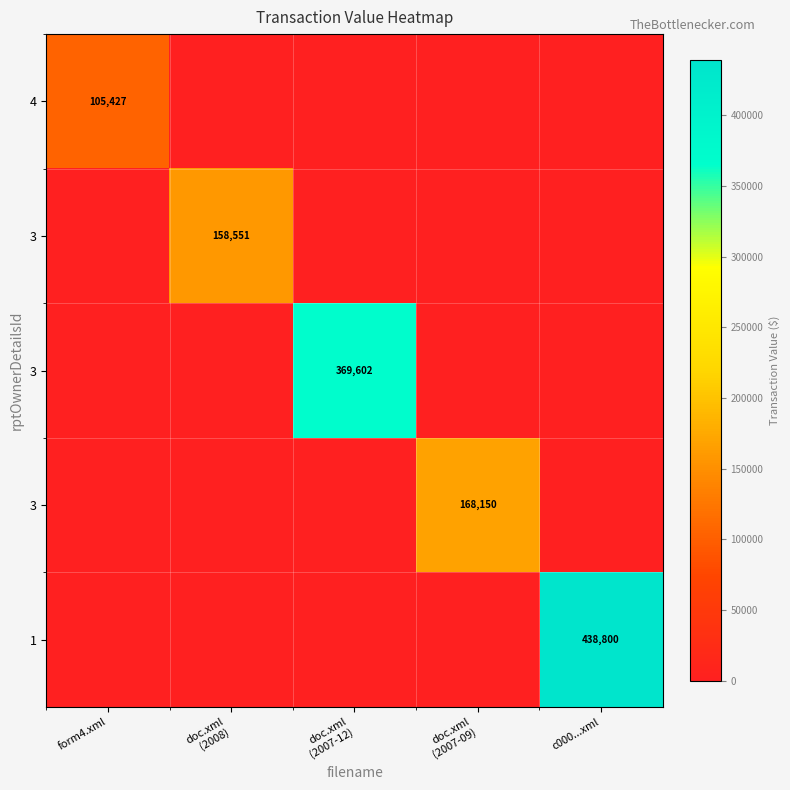

Count the number of data series in this chart.

5